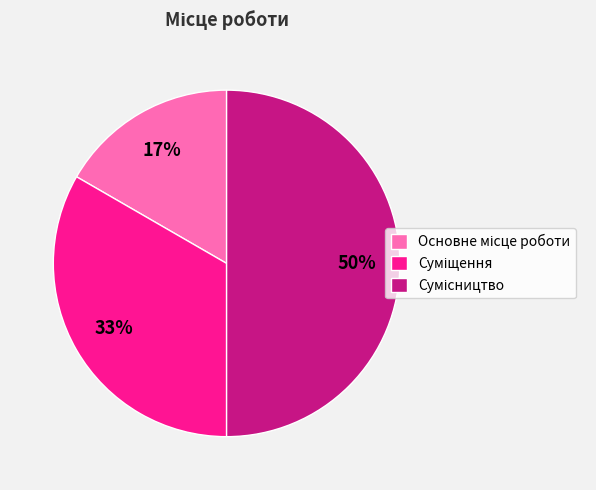

To the nearest percent, what is the average slice percentage?

33%